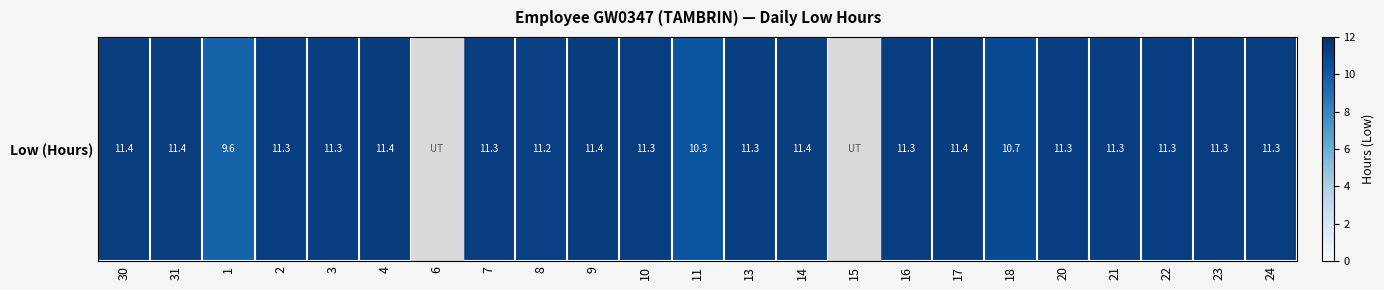

Rank the categories by value from lowest to highest.

6, 15, 1, 11, 18, 8, 22, 20, 2, 13, 3, 16, 21, 23, 7, 10, 24, 30, 31, 14, 9, 17, 4